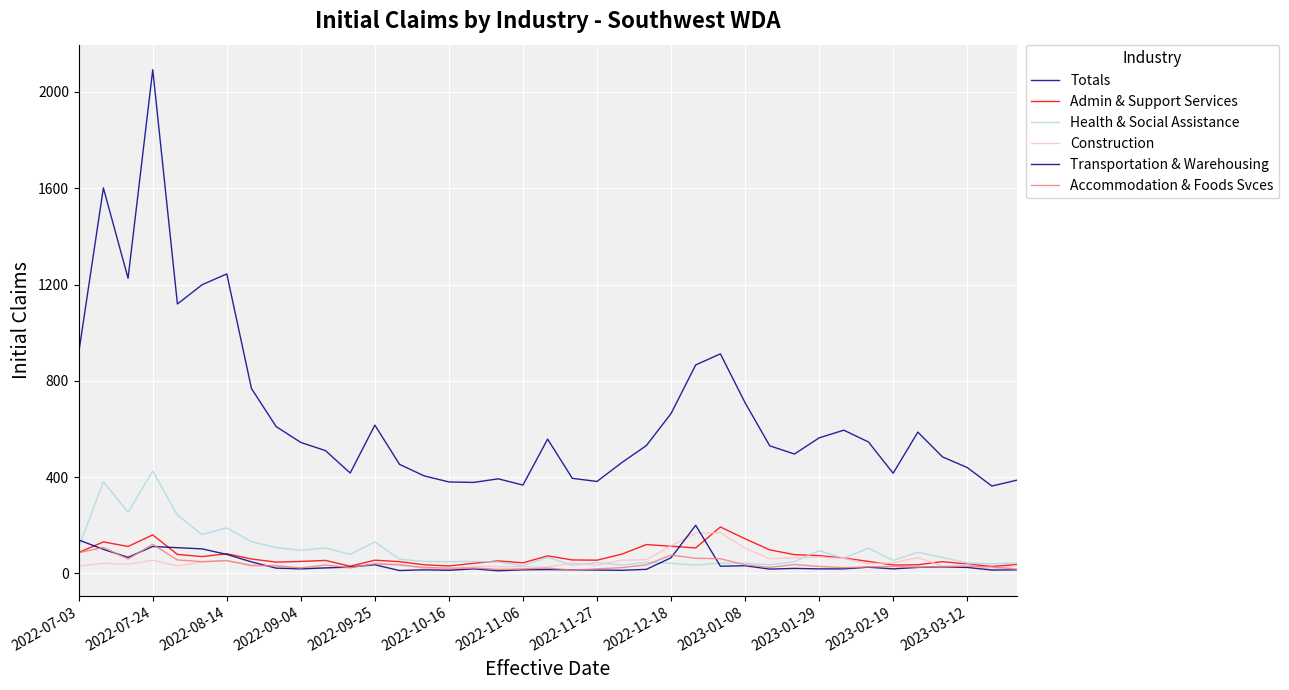

Does the chart have visible grid lines?

Yes